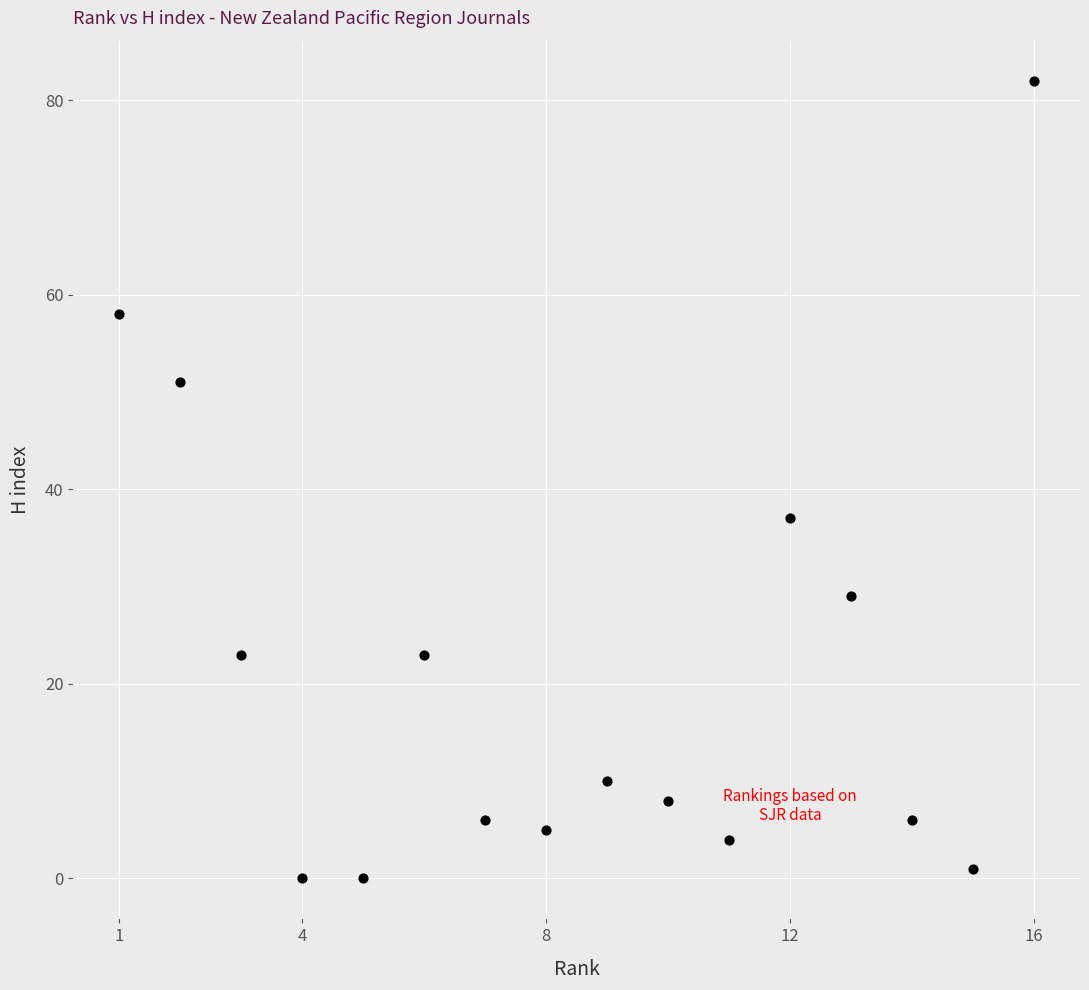

What is the range of X values (max minus min)?

15